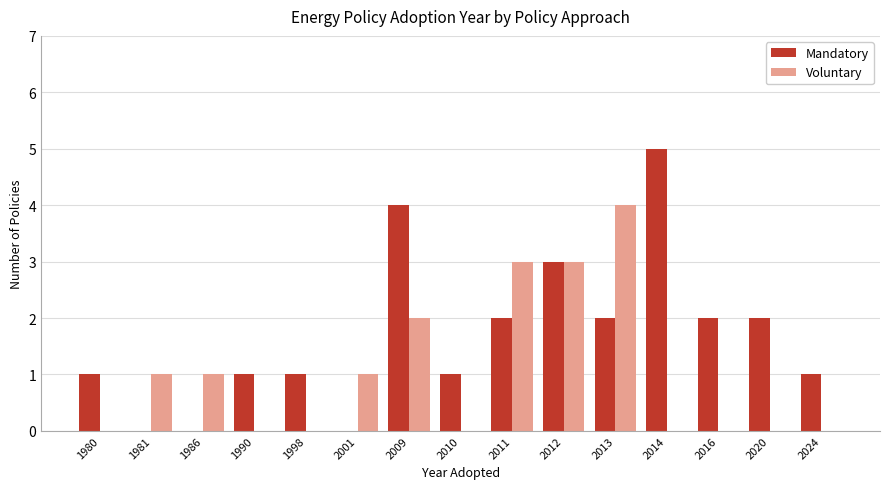

What is the sum of all Voluntary values?

15